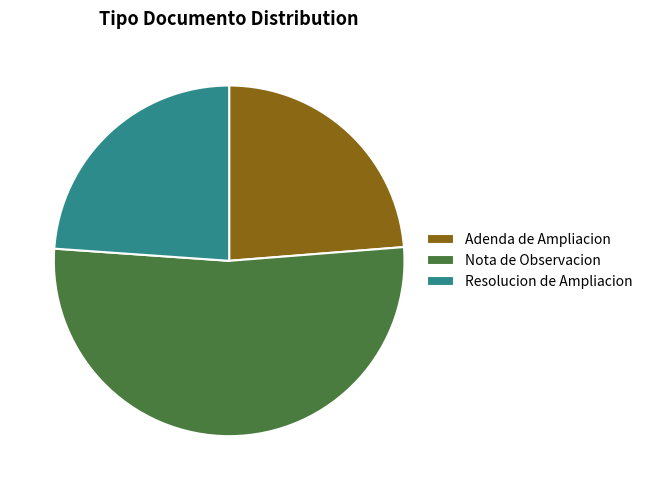

Between Nota de Observacion and Resolucion de Ampliacion, which is larger?

Nota de Observacion